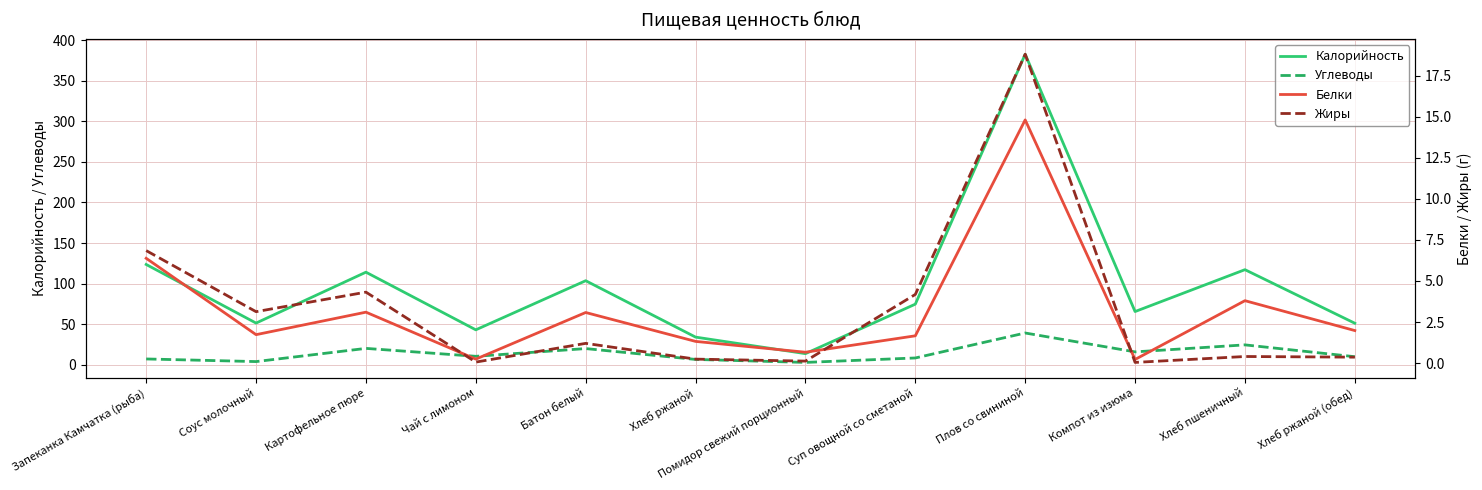

True or false: Углеводы has a value of 34.2 at Картофельное пюре.

False